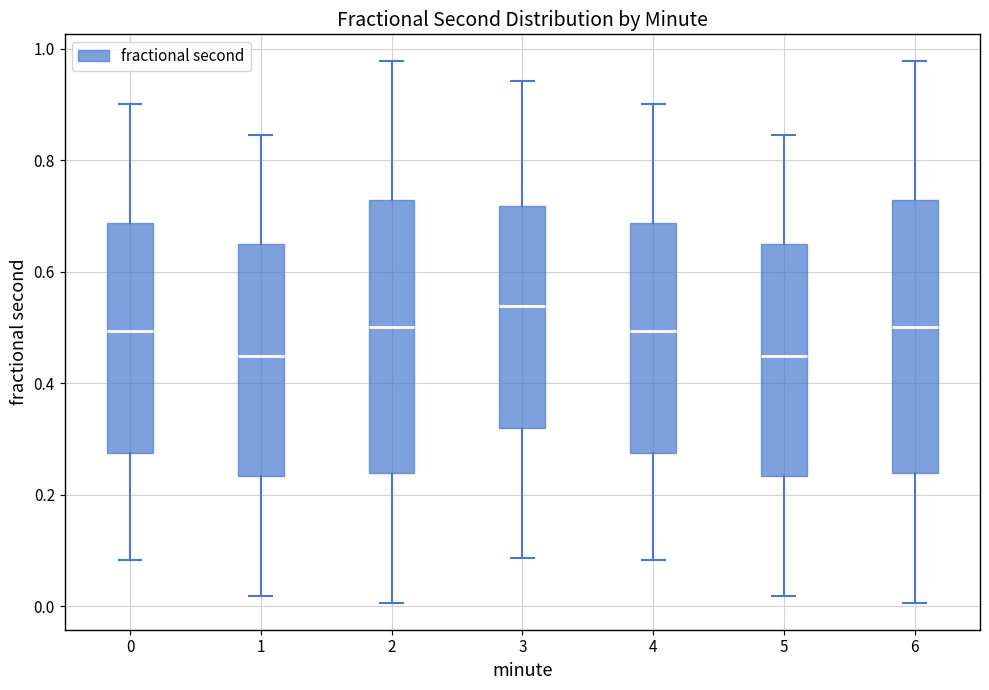

Where is the lower edge of the box at x = 0 on the y-axis? The values are not printed on the chart, so give them approximately, as read against the axis.

0.28